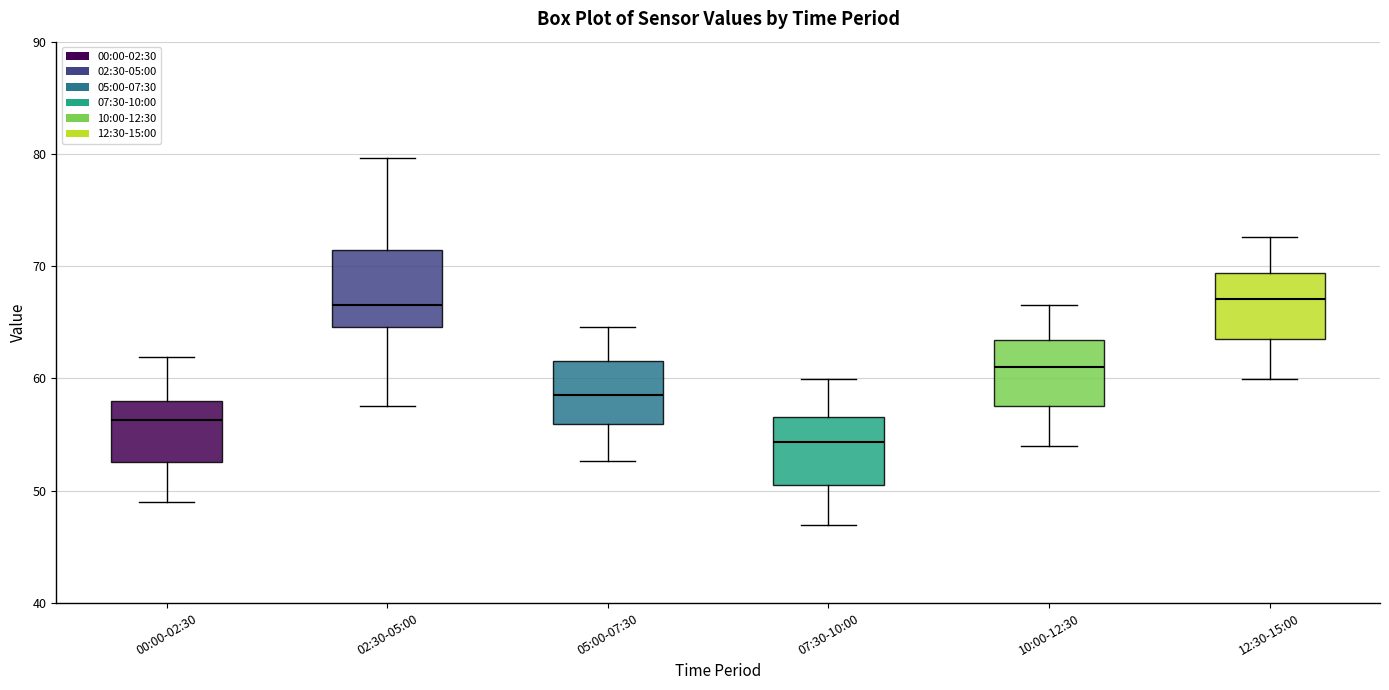

Which box's median line is the lowest?

07:30-10:00